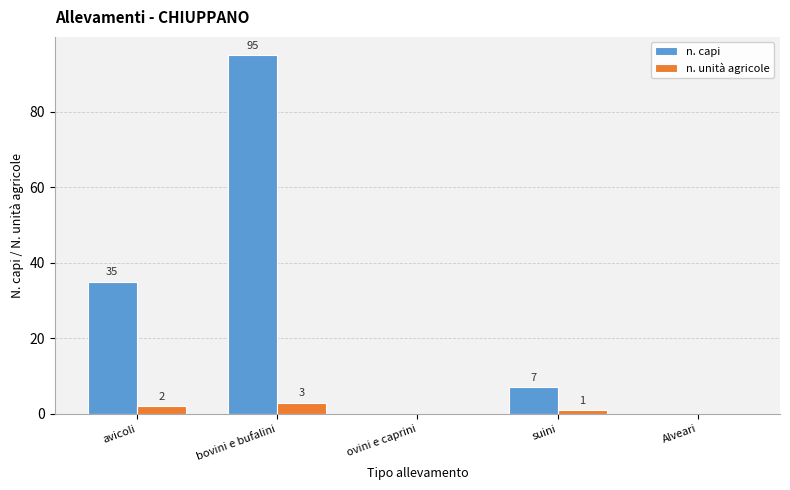

At which label is n. capi closest to 47?

avicoli